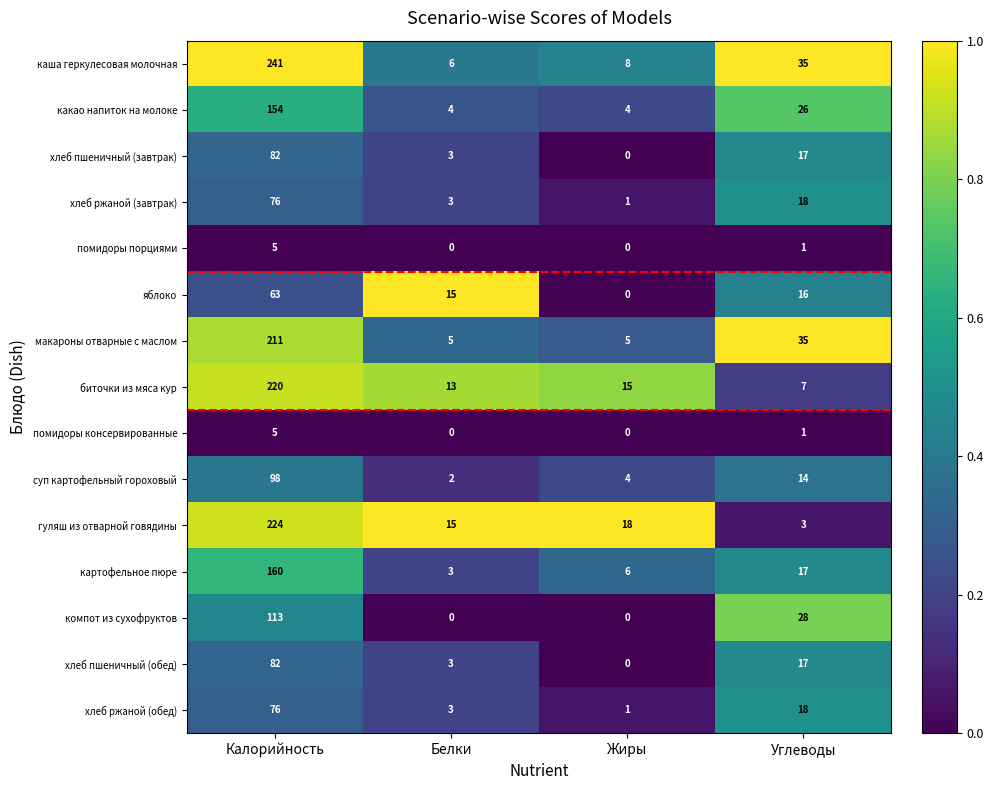

List the labels in order of картофельное пюре value, smallest first.

Белки, Жиры, Углеводы, Калорийность